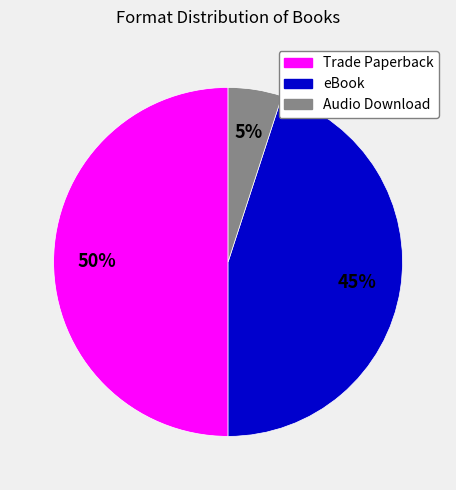

Is eBook the majority of the pie?

No